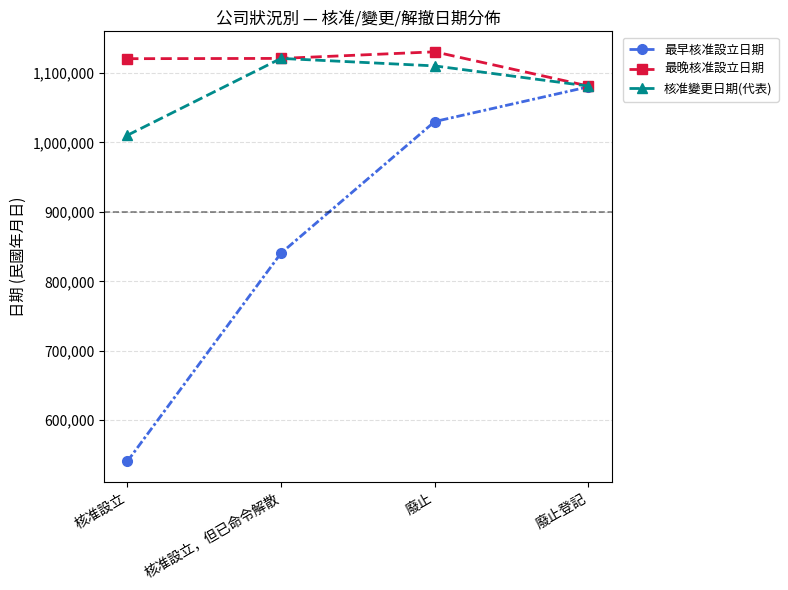

What is the value of the 最早核准設立日期 point at the 3rd from the left?

1030107